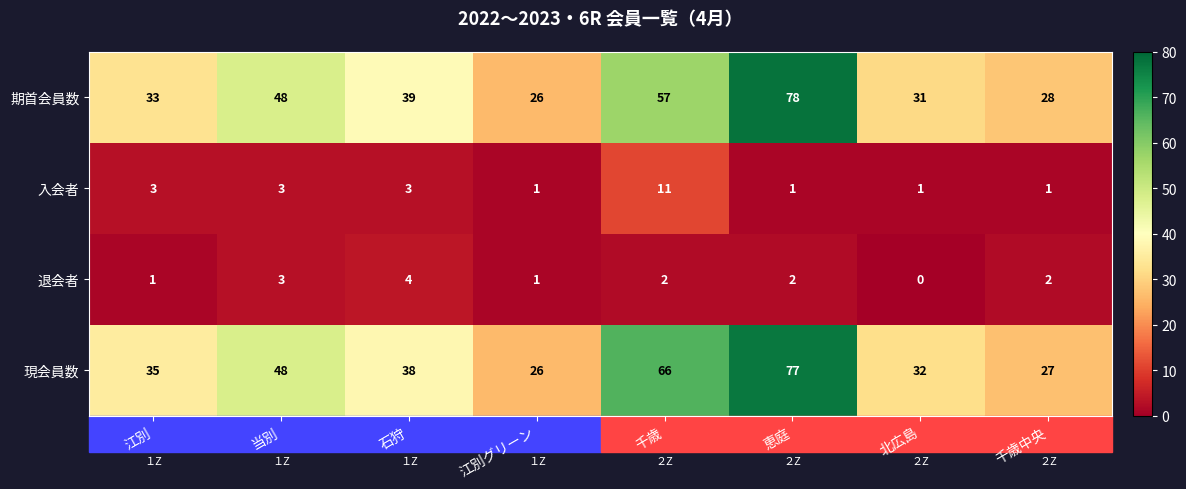

Is it true that 期首会員数 equals 37 at 江別グリーン?

False